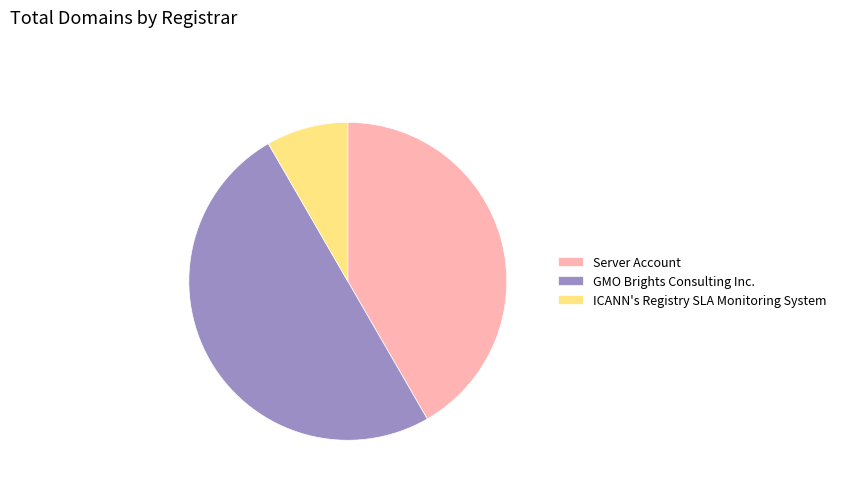

Is Server Account the majority of the pie?

No